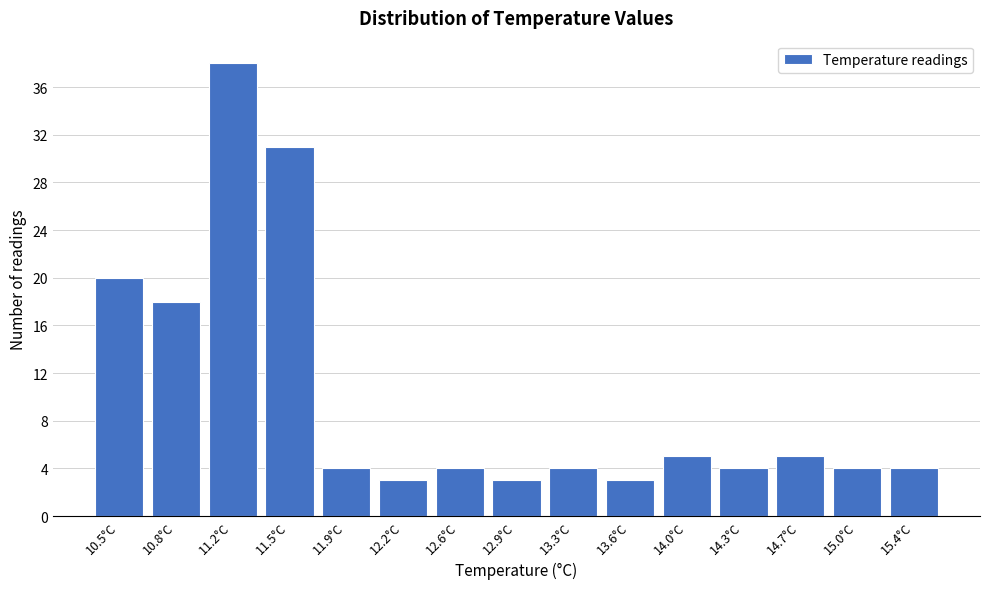

Reading left to right, transcribe all the data shown in this chart.

10.5°C=20	10.8°C=18	11.2°C=38	11.5°C=31	11.9°C=4	12.2°C=3	12.6°C=4	12.9°C=3	13.3°C=4	13.6°C=3	14.0°C=5	14.3°C=4	14.7°C=5	15.0°C=4	15.4°C=4